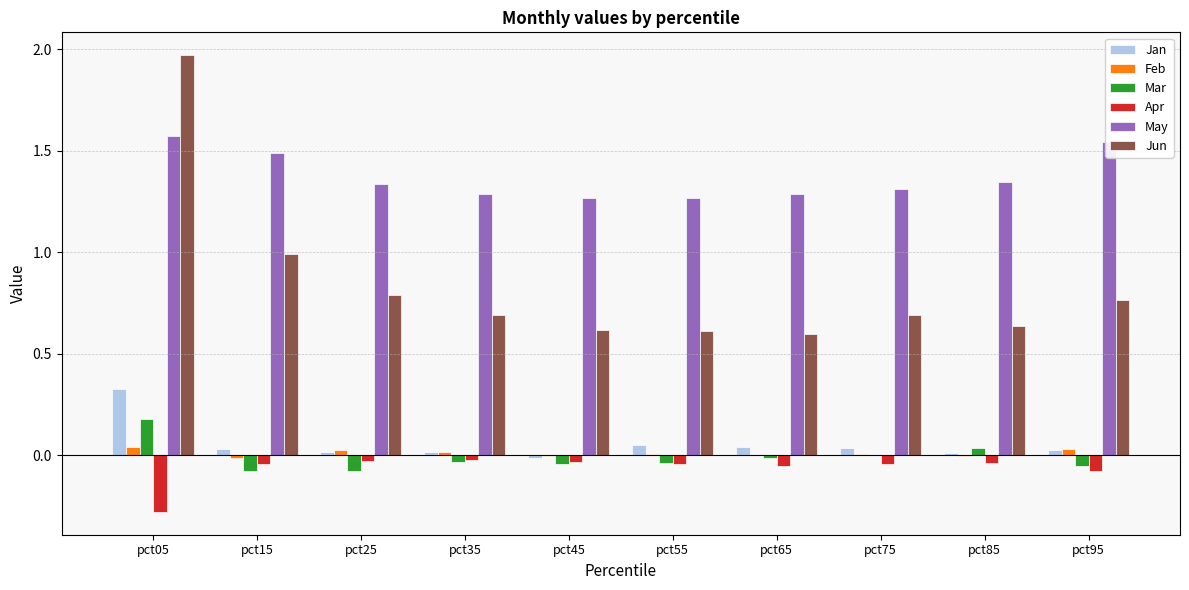

Which series has the largest range (max minus min)?

Jun